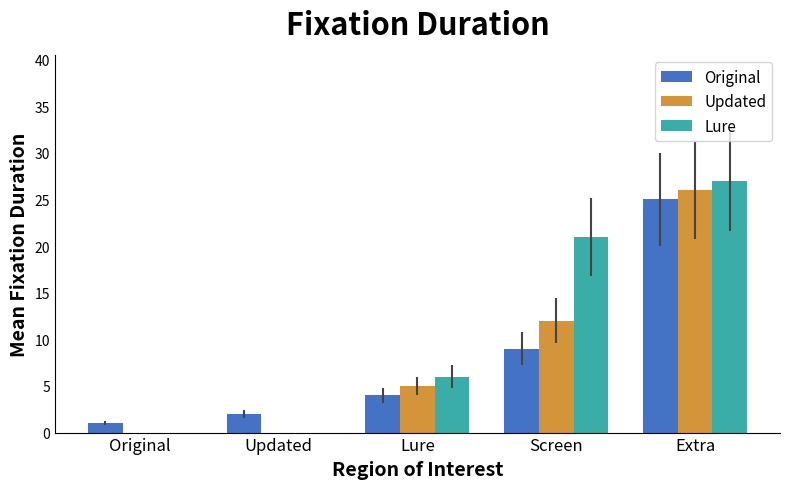

Which series has the largest range (max minus min)?

Lure